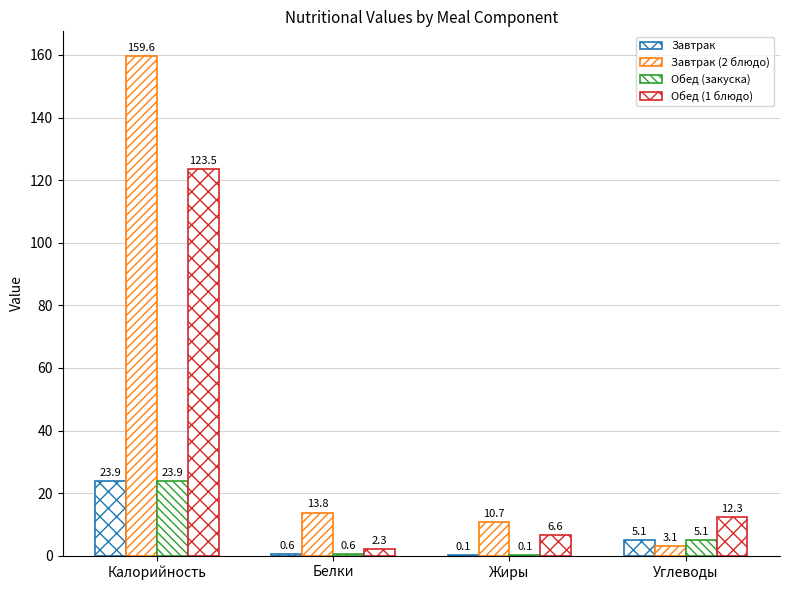

How many series are shown in this chart?

4